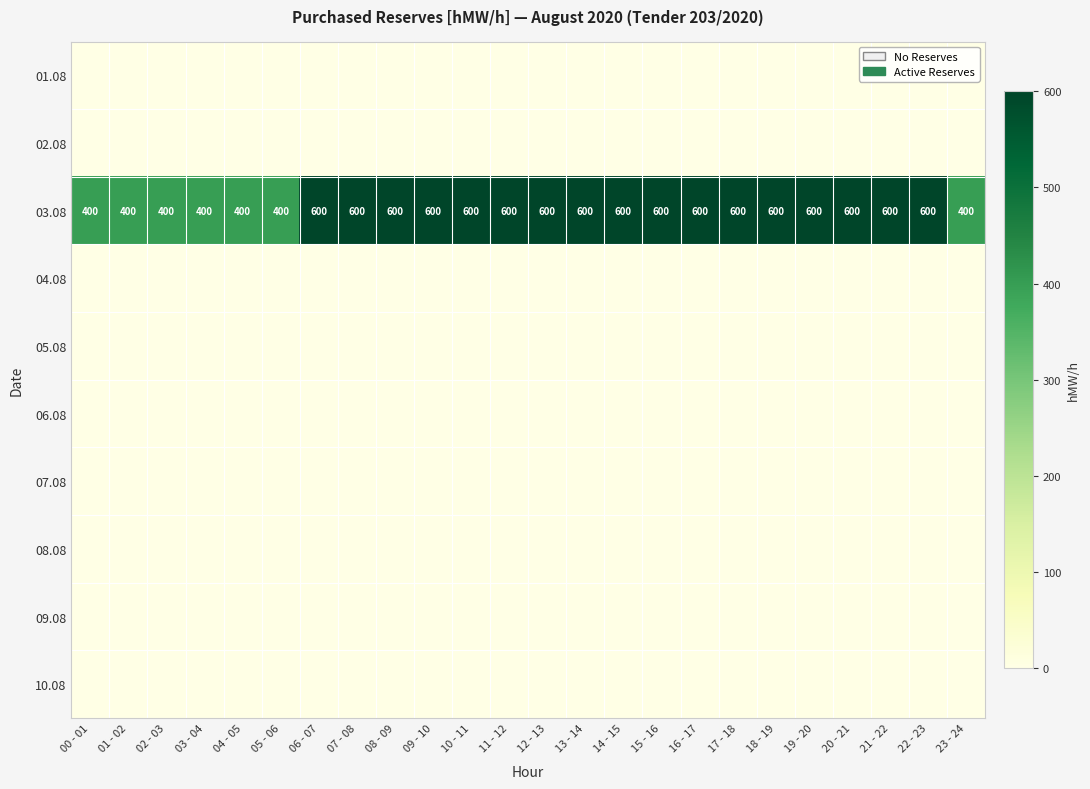

True or false: 03.08 has a value of 600 at 16 - 17.

True